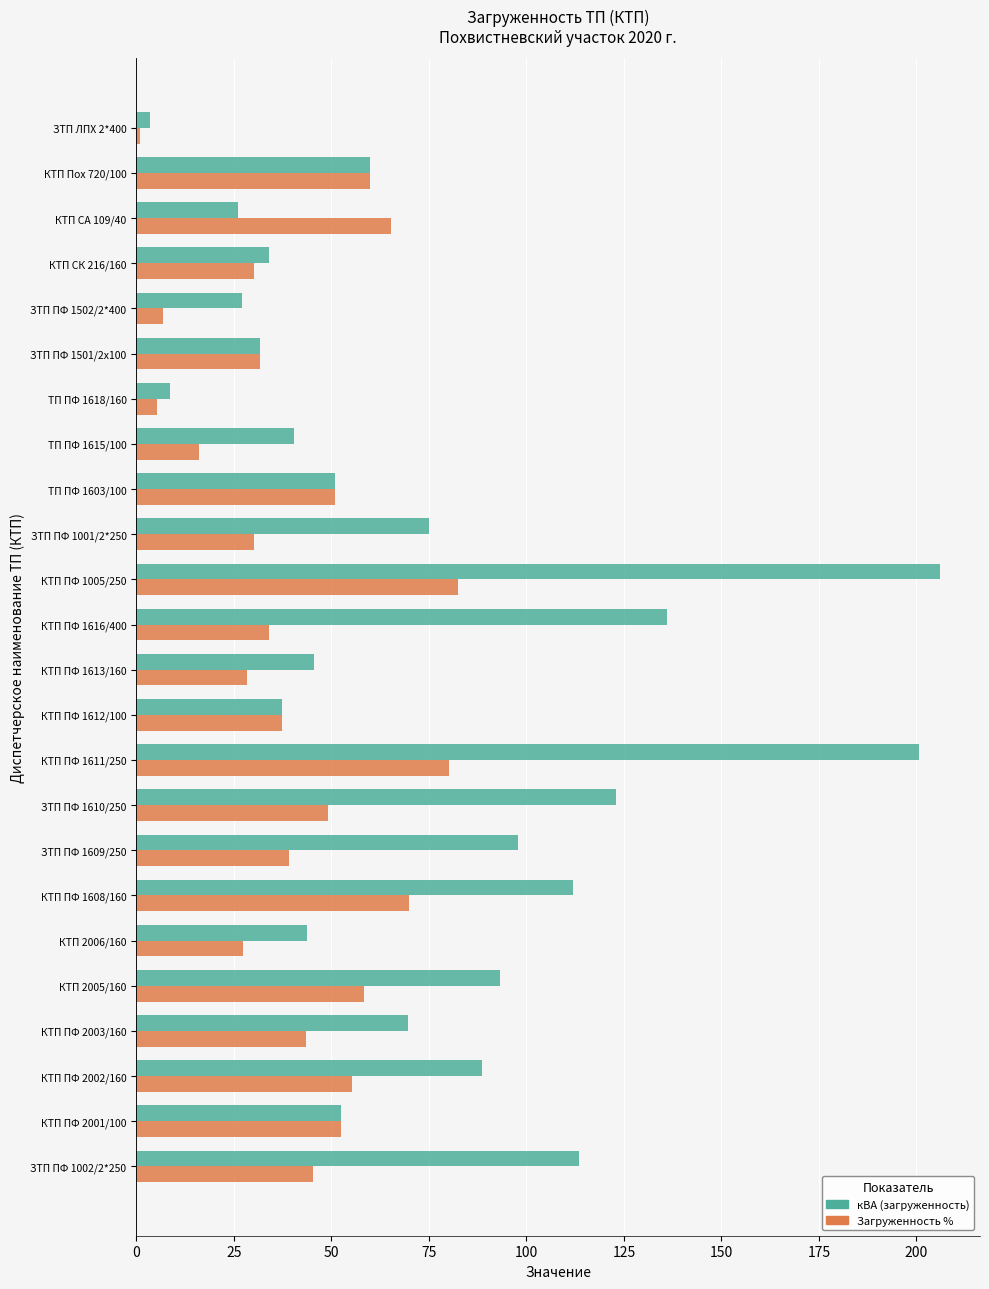

Which series has the largest total across all categories?

кВА (загруженность)